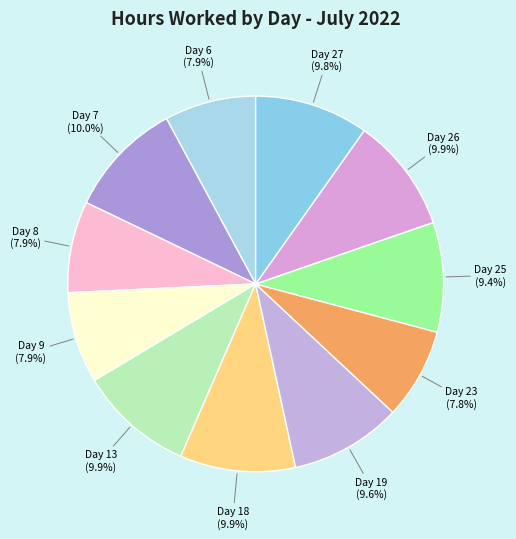

To the nearest percent, what is the combined percentage of Day 6 and Day 23?

16%